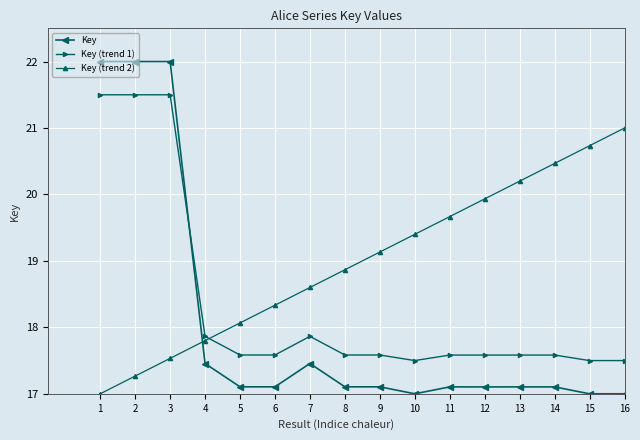

What are all the series names shown in the legend?

Key, Key (trend 1), Key (trend 2)